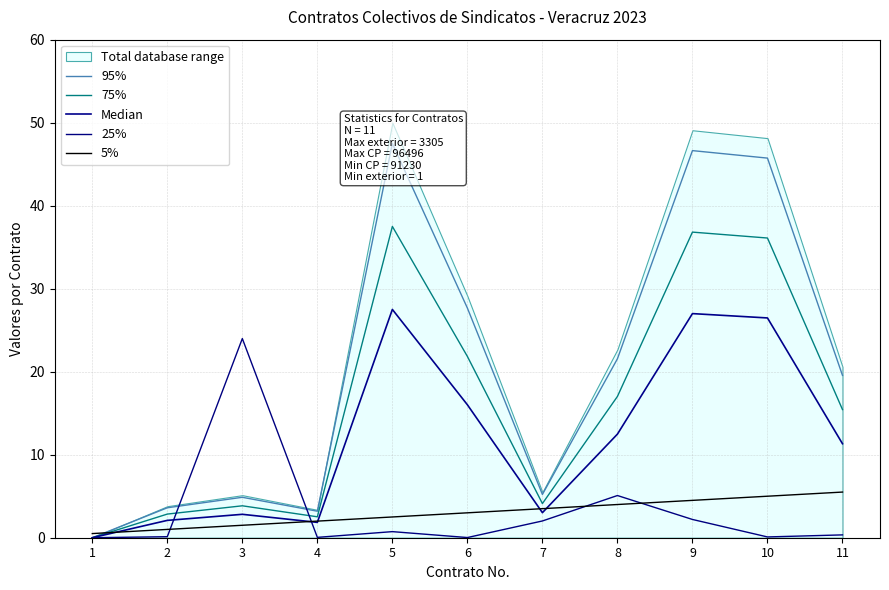

Is it true that 5% equals 4.5 at 9?

True